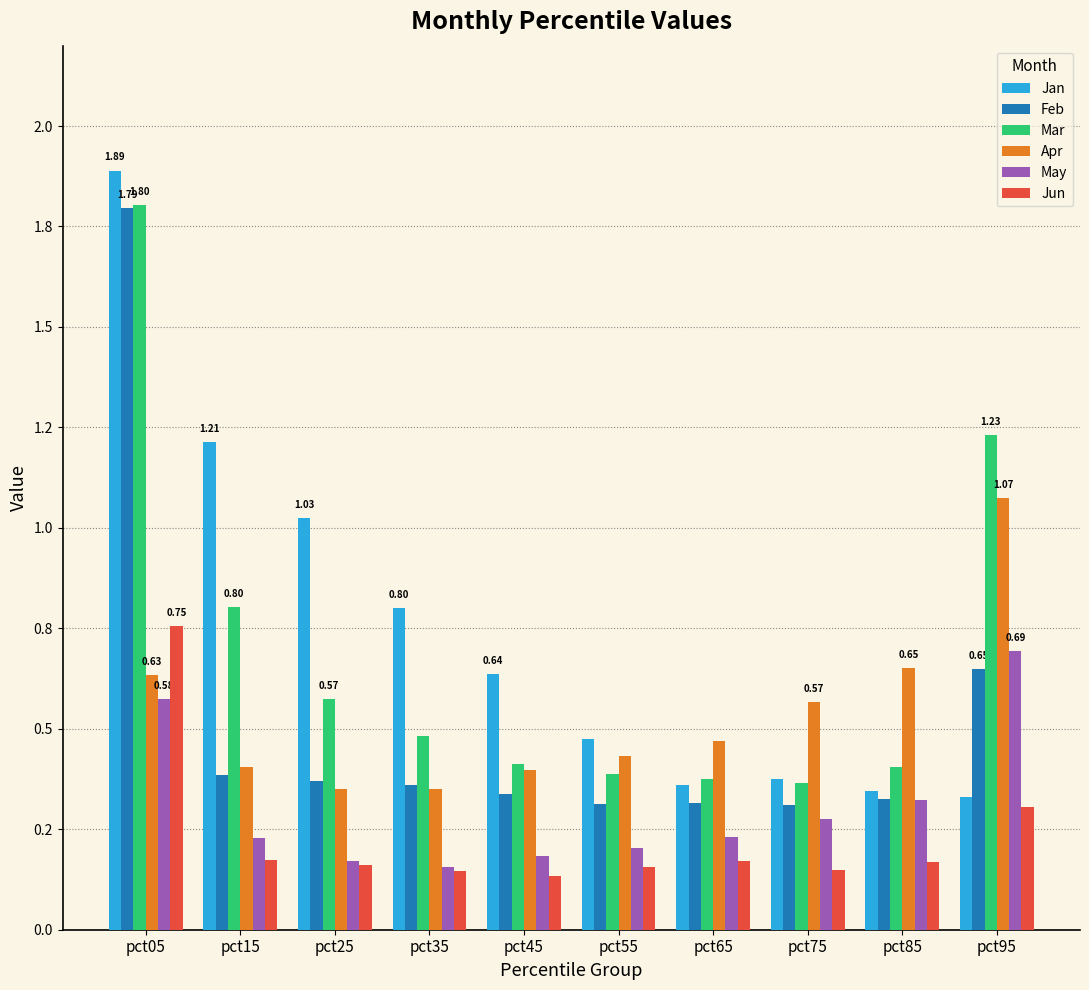

What is the value of the Jun bar at the 5th from the left?

0.1